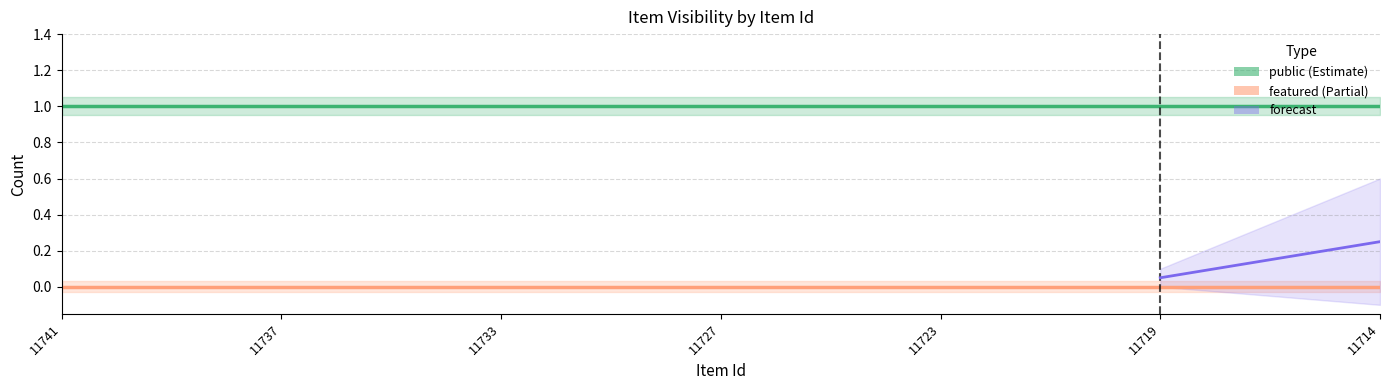

Which category has the highest value across all series?

11741